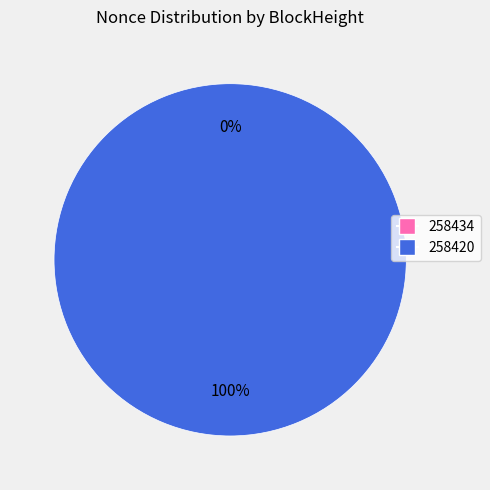

Rank the categories by value from highest to lowest.

258420, 258434